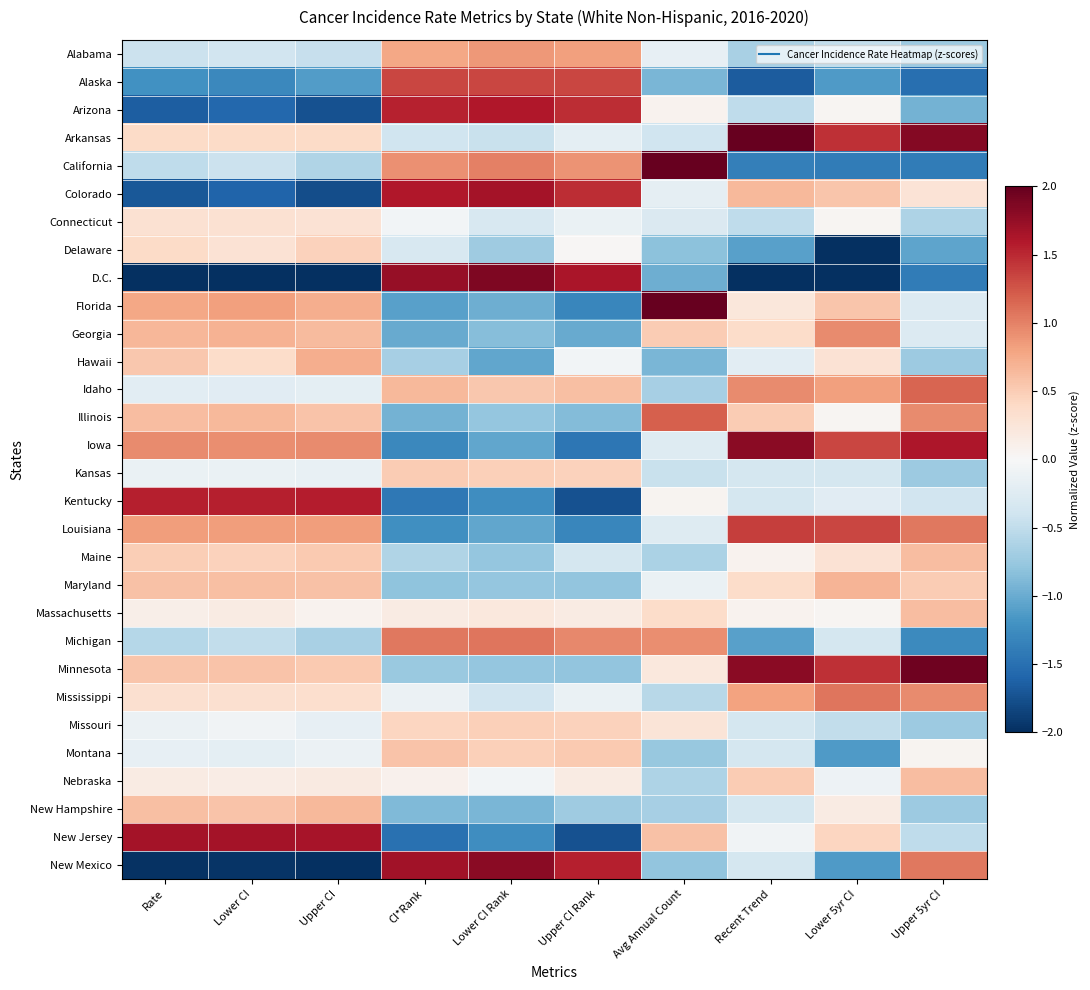

Rank the series by their maximum value, from lowest to highest.

Connecticut, Delaware, Missouri, Kansas, Montana, Maine, Massachusetts, Nebraska, New Hampshire, Maryland, Hawaii, Alabama, Georgia, Michigan, Mississippi, Idaho, Illinois, Alaska, Louisiana, Kentucky, Arizona, New Jersey, Colorado, New Mexico, Iowa, D.C., Minnesota, Arkansas, Florida, California